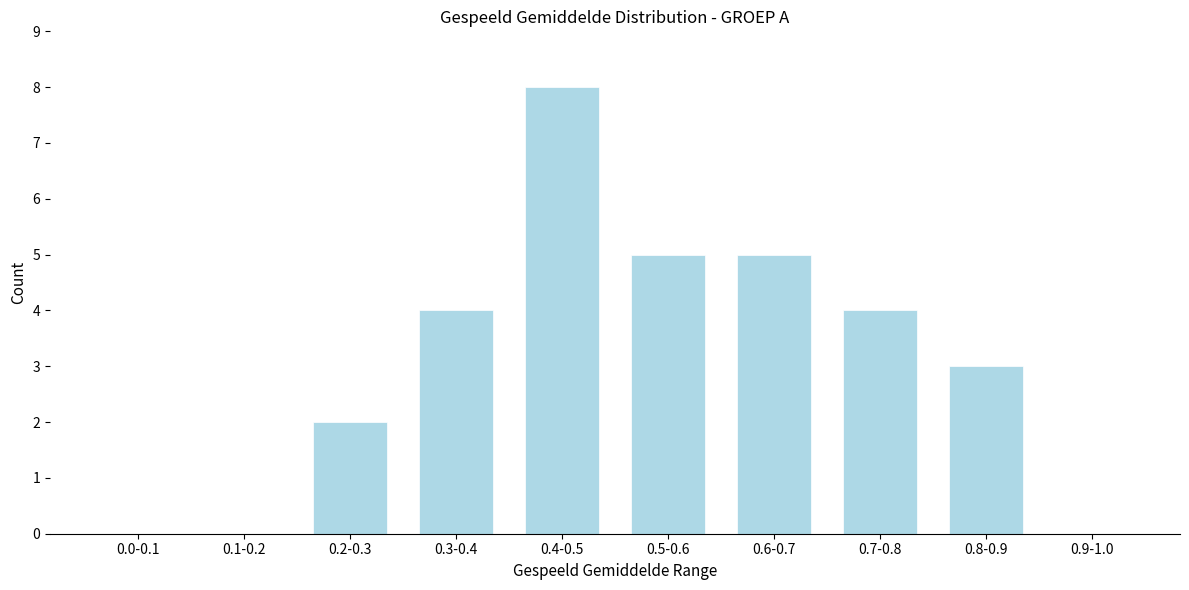

Reading right to left, extract all data points from this chart.

0.9-1.0=0	0.8-0.9=3	0.7-0.8=4	0.6-0.7=5	0.5-0.6=5	0.4-0.5=8	0.3-0.4=4	0.2-0.3=2	0.1-0.2=0	0.0-0.1=0